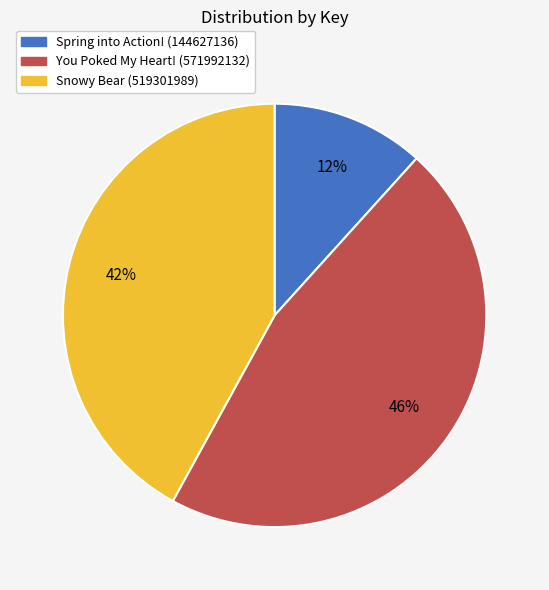

To the nearest percent, what is the average slice percentage?

33%